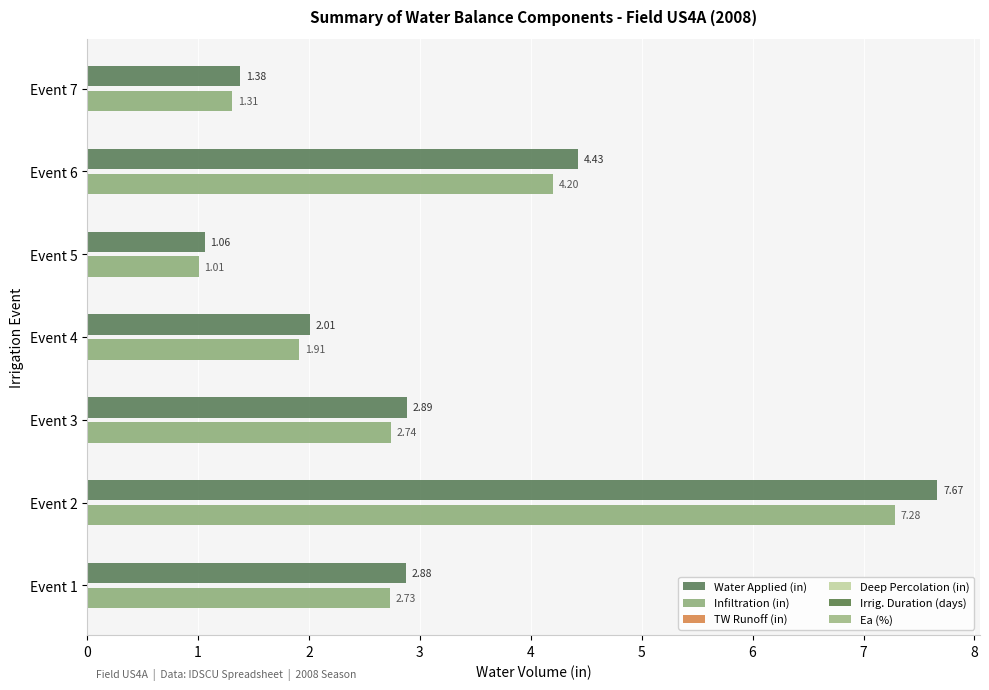

How many data points in Infiltration (in) are less than 2?

3